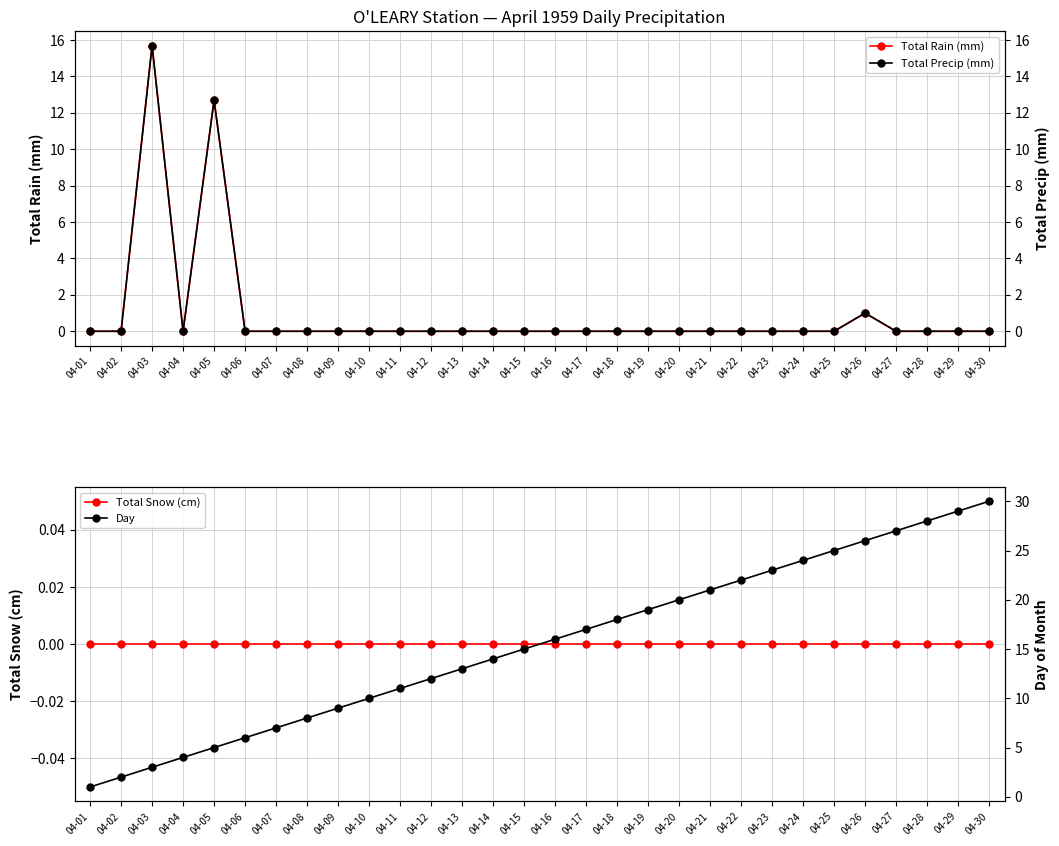

What is the maximum value shown in the chart?

30.0